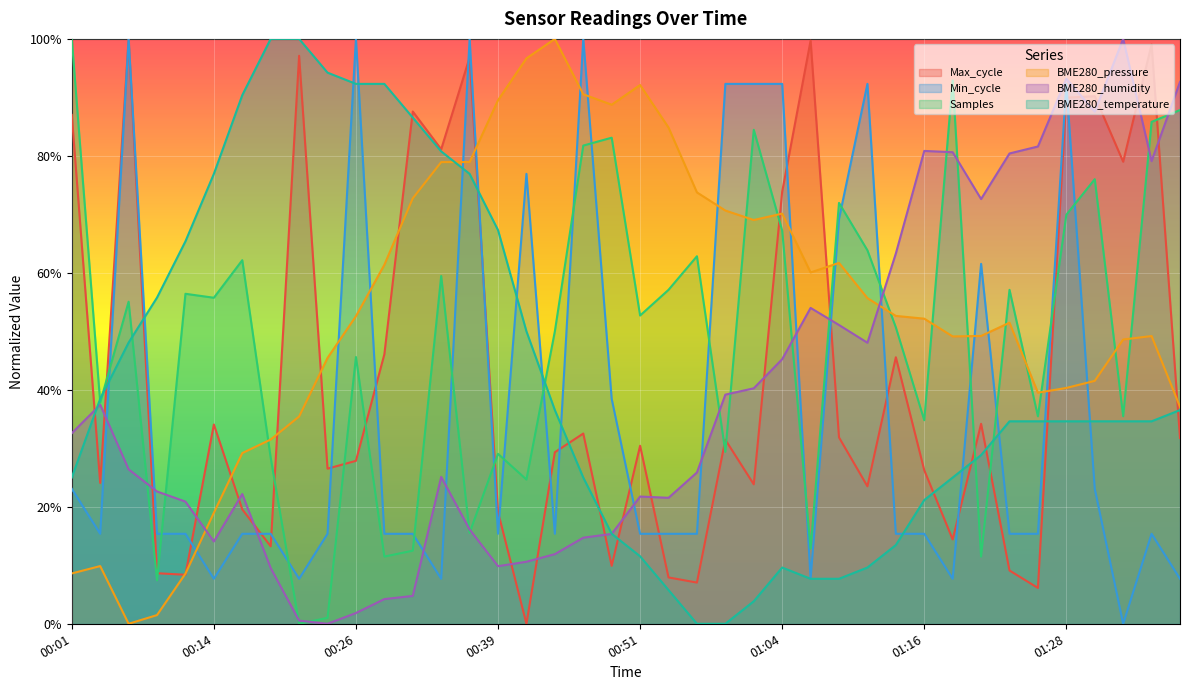

What are all the series names shown in the legend?

Max_cycle, Min_cycle, Samples, BME280_pressure, BME280_humidity, BME280_temperature